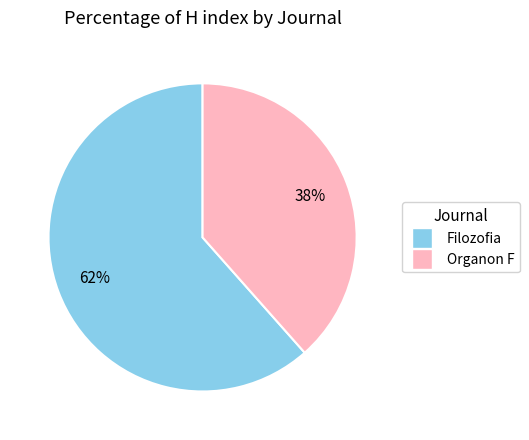

Which slice is the largest?

Filozofia